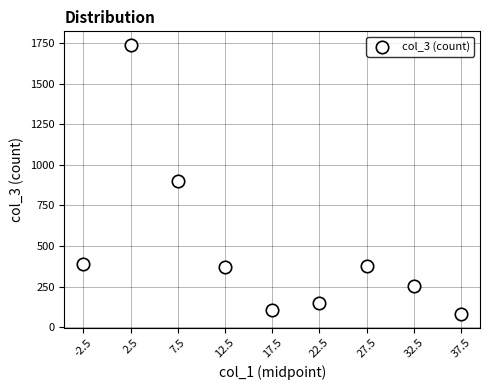

What is the average Y value?

486